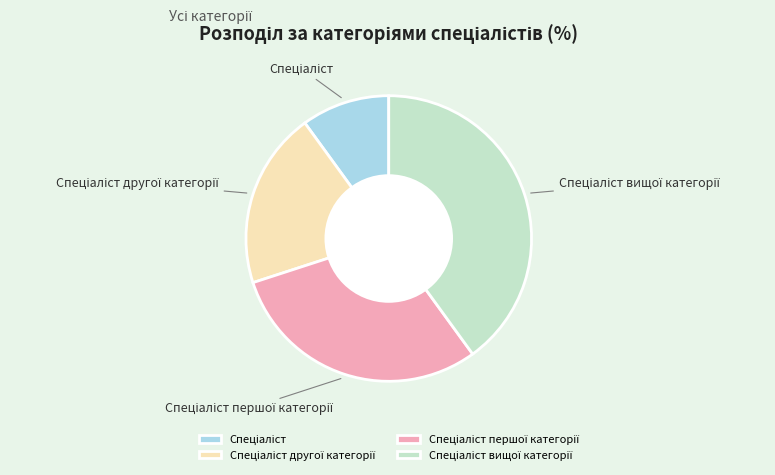

How many slices are in this pie chart?

4